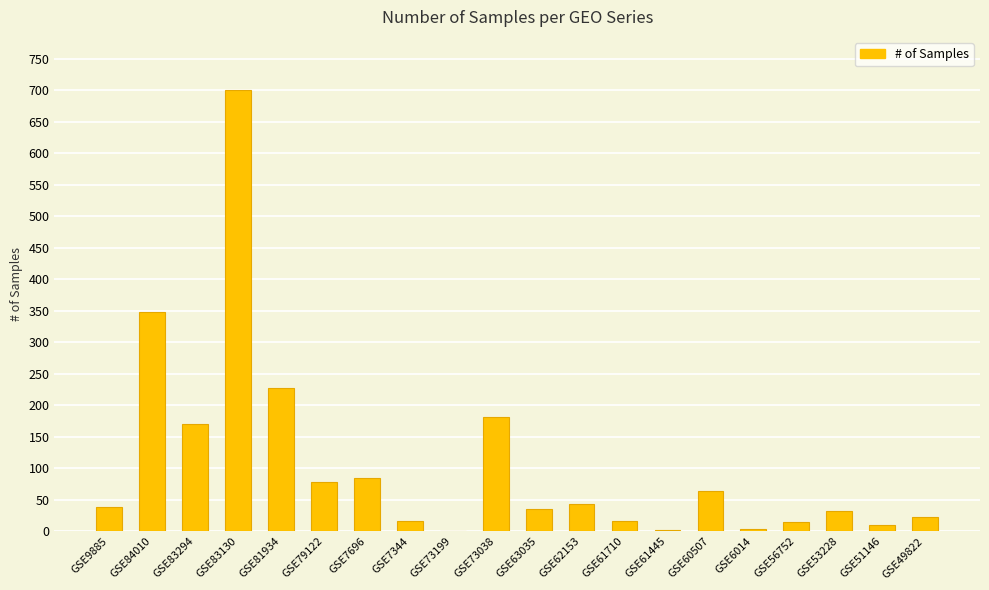

What is the sum of all values?

2093